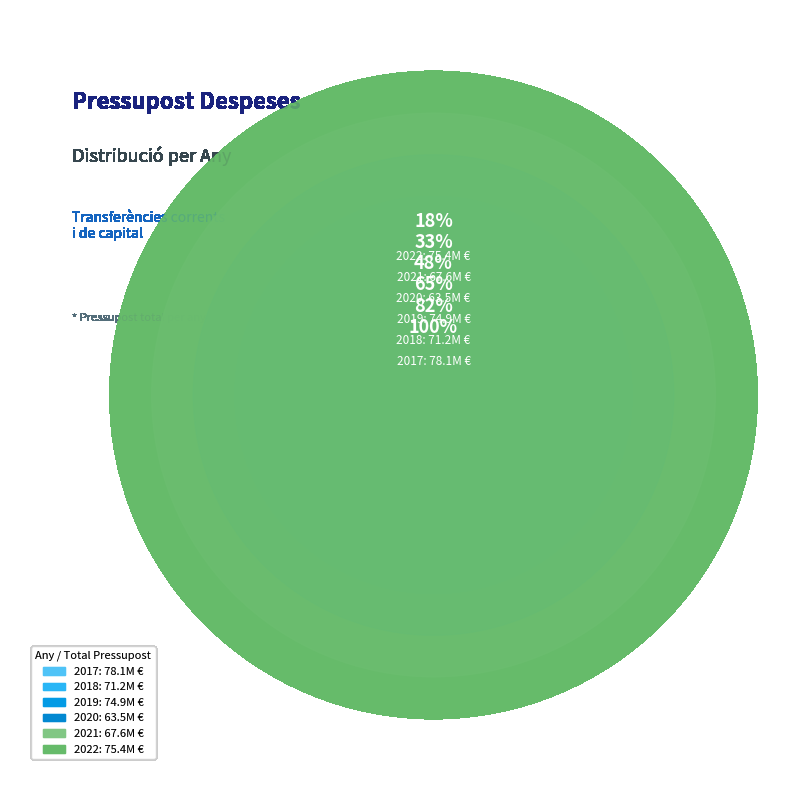

Is there any slice that represents more than half of the pie?

No